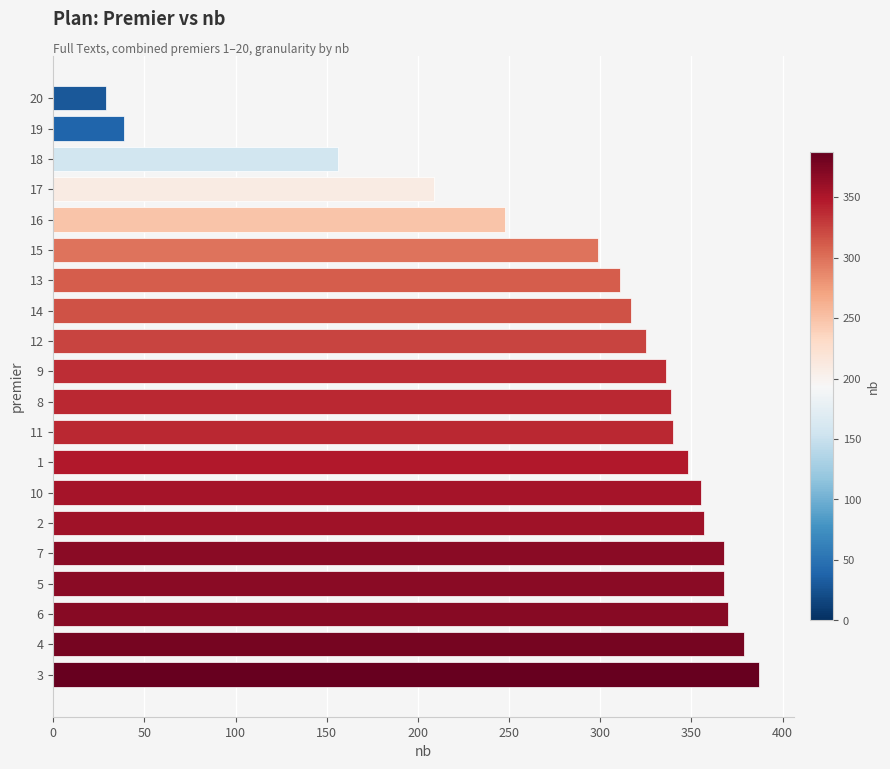

How many distinct data groups are displayed?

1